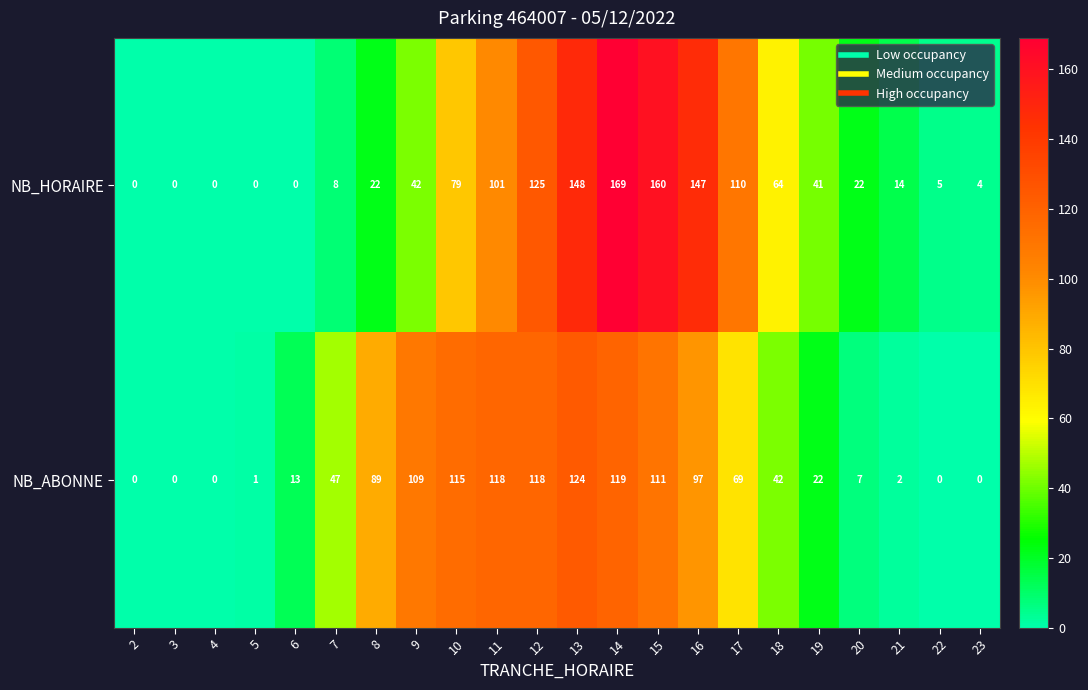

At how many categories does at least one series exceed 42?

12